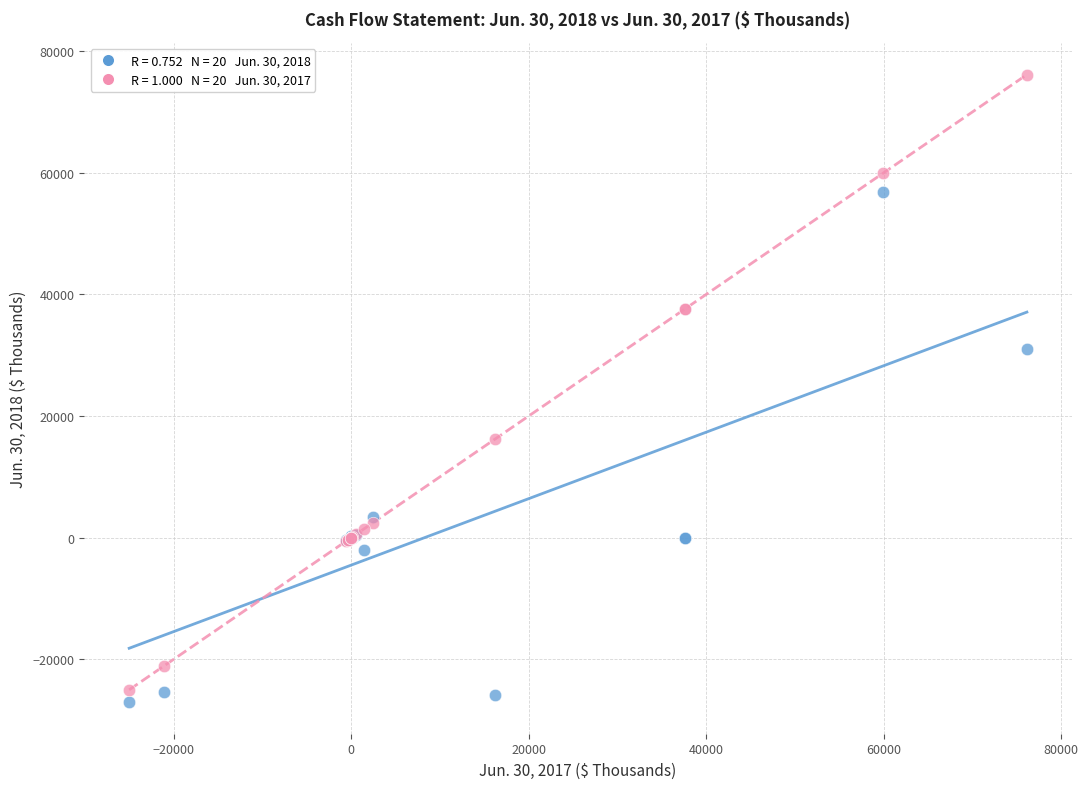

Across all series, what Y value is closest to 24541?

31116